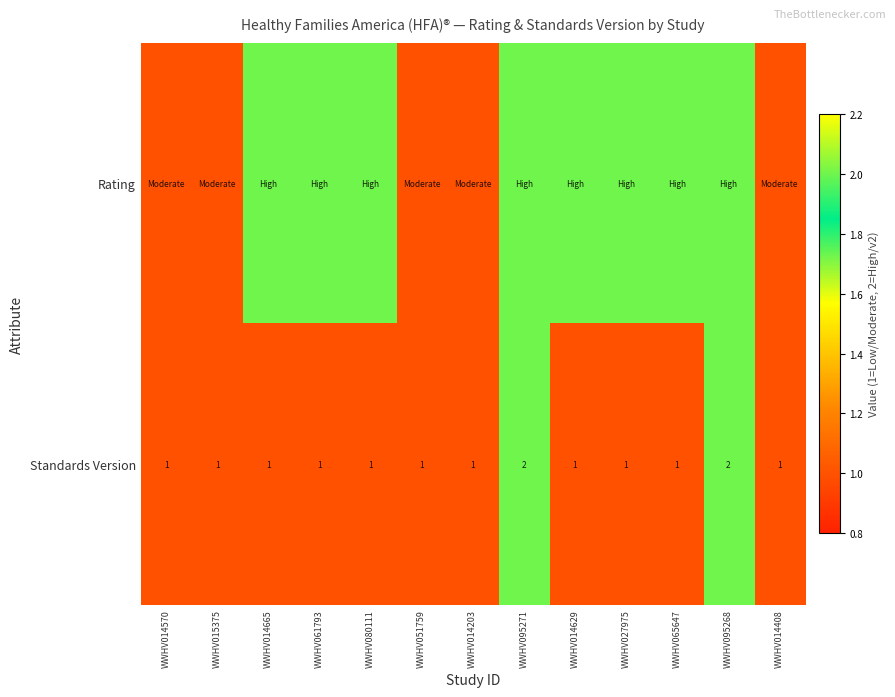

Is it true that Standards Version equals 2 at WWHV014570?

False